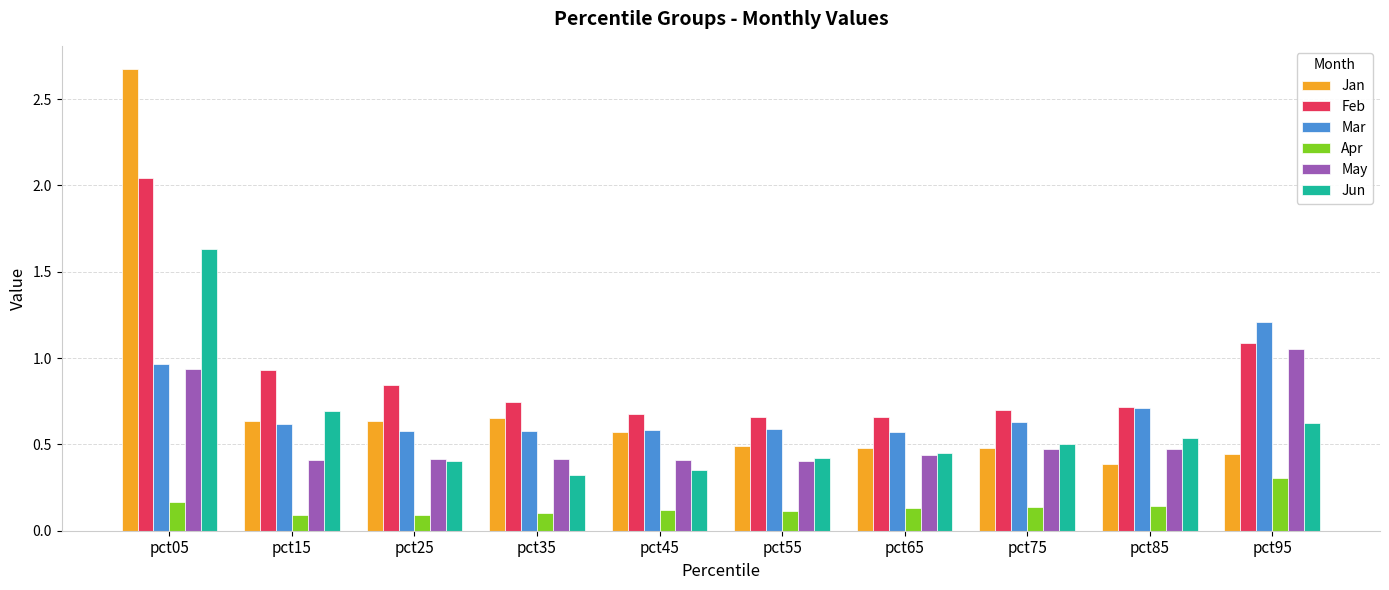

The Apr series shows 0.1 at pct25. True or false?

True